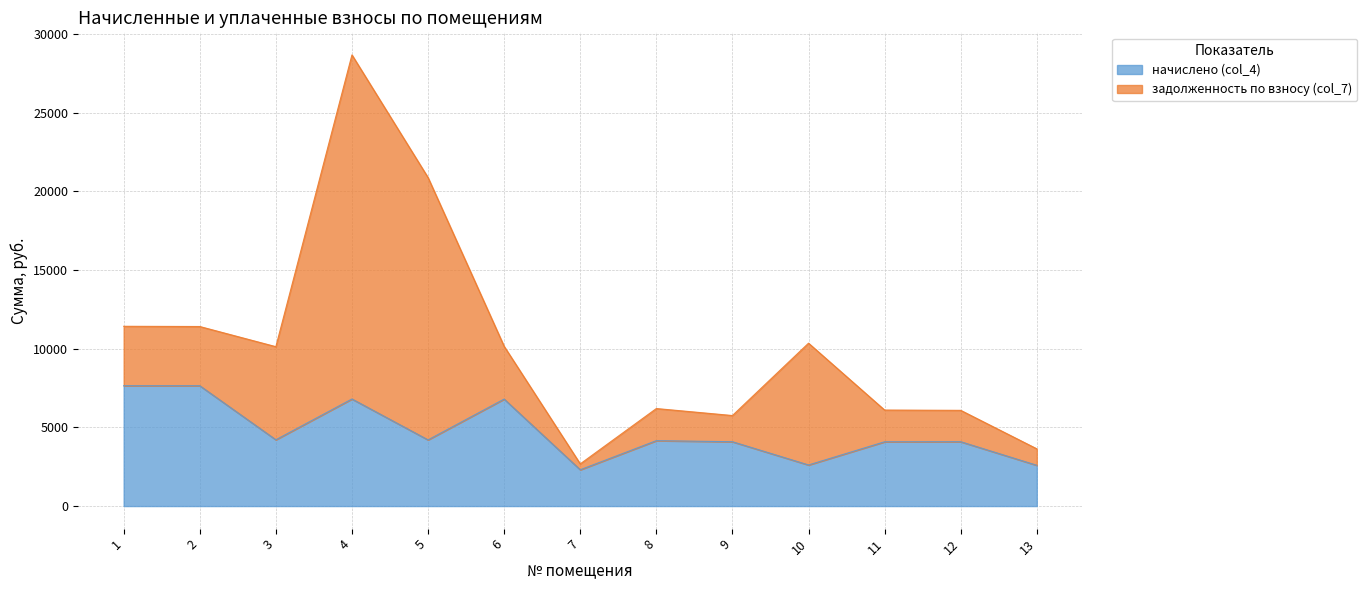

The value of начислено (col_4) at 11 is 4084.3. True or false?

True